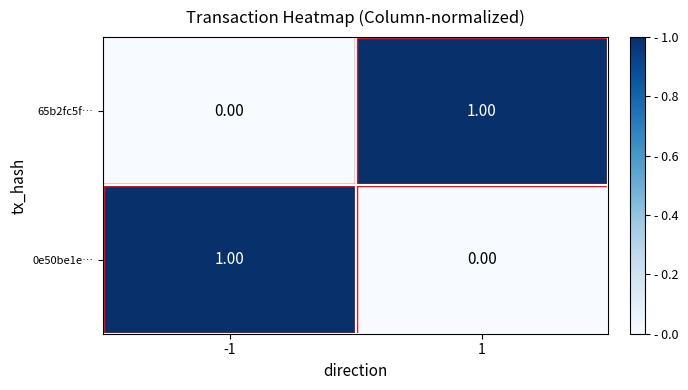

At 1, list the series in order from largest to smallest.

65b2fc5f…, 0e50be1e…